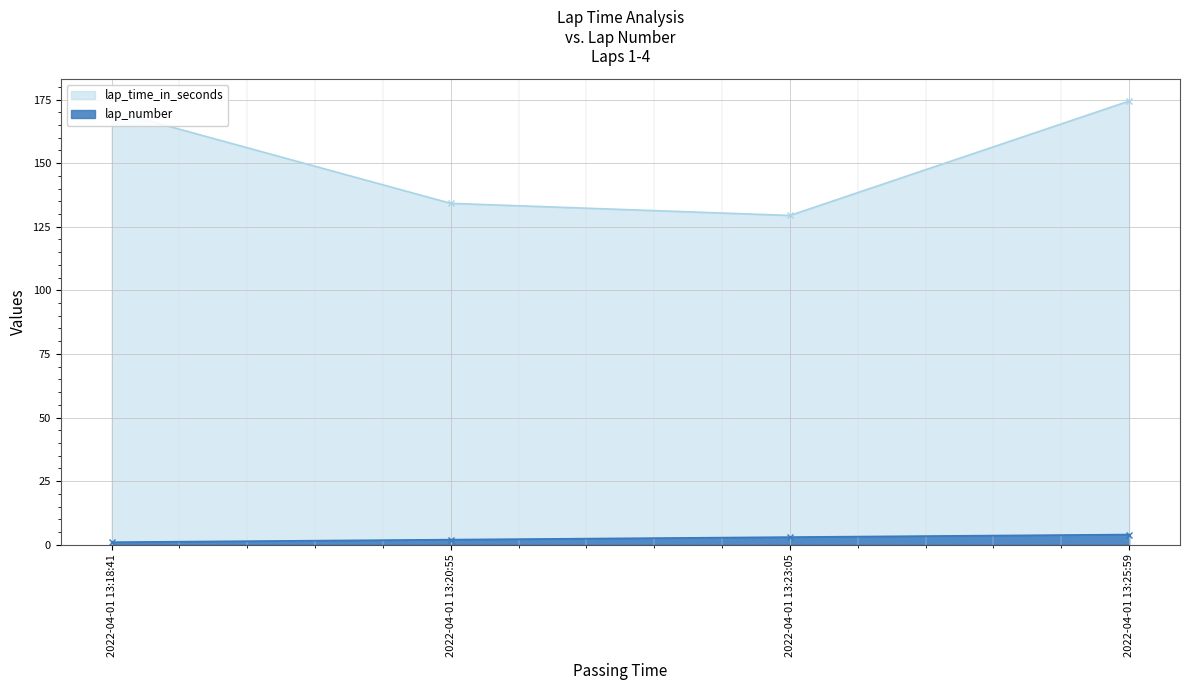

True or false: lap_time_in_seconds has more than 0 points higher than both neighbors.

False